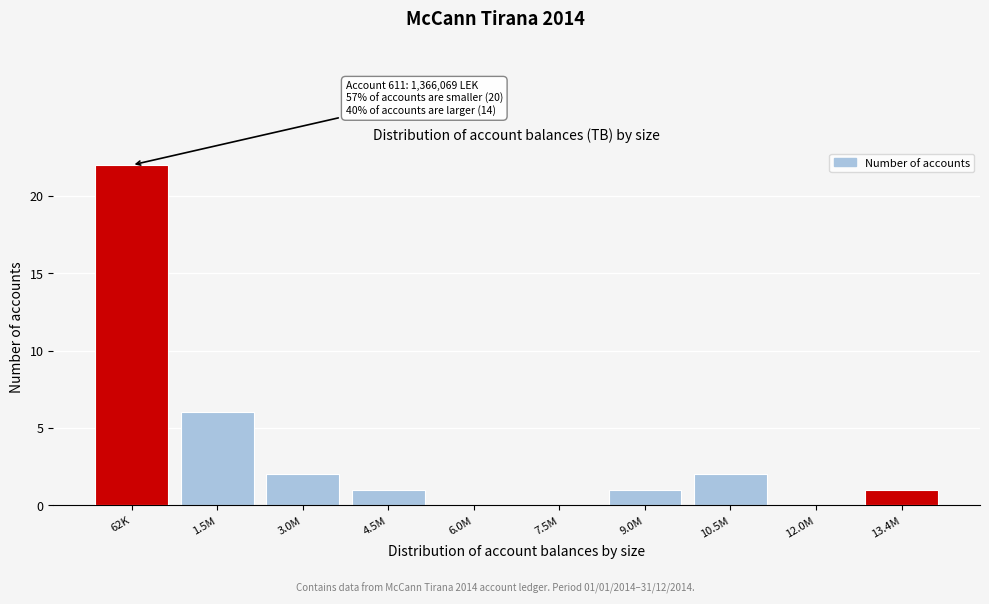

Reading left to right, extract all data points from this chart.

62K=22	1.5M=6	3.0M=2	4.5M=1	6.0M=0	7.5M=0	9.0M=1	10.5M=2	12.0M=0	13.4M=1